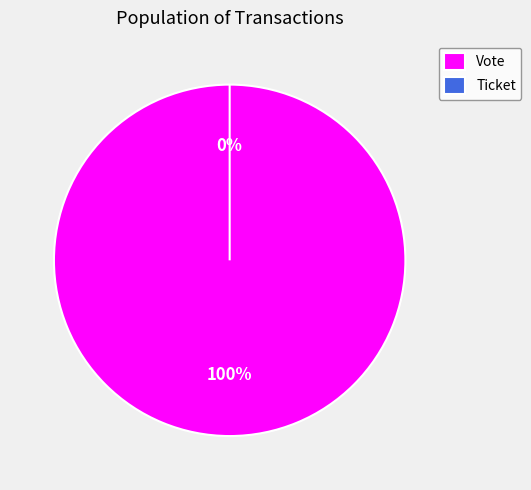

Count the number of slices in the pie.

2